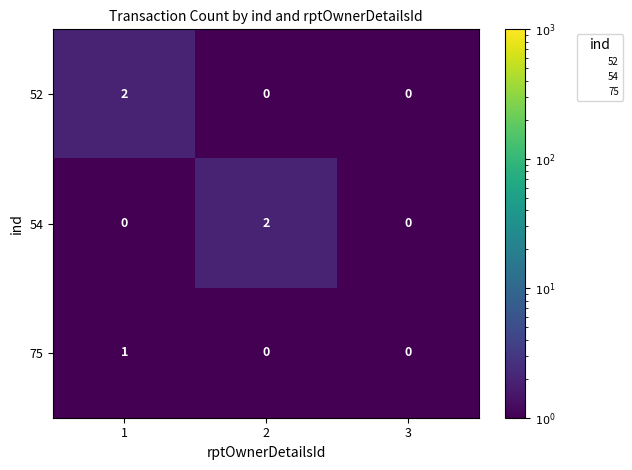

Between 1 and 3, which series saw the biggest shift?

52